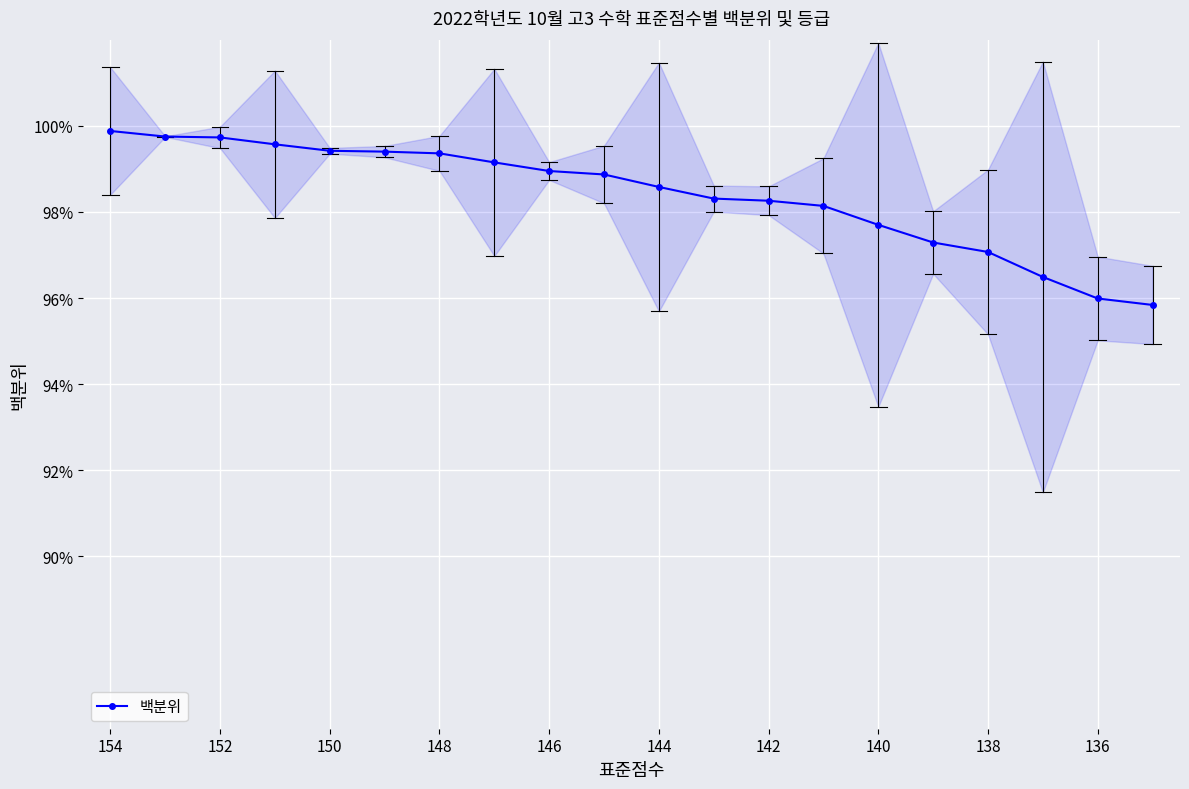

True or false: 백분위 has a value of 38.1 at 150.

False